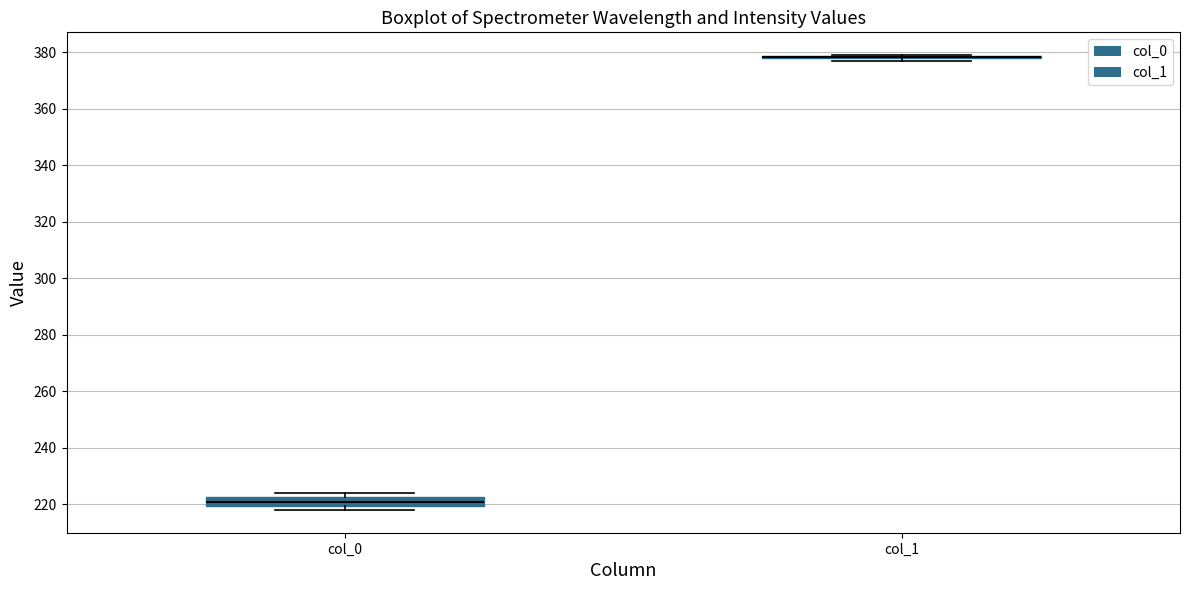

Where is the lower edge of the box for col_0 on the y-axis? The values are not printed on the chart, so give them approximately, as read against the axis.

220